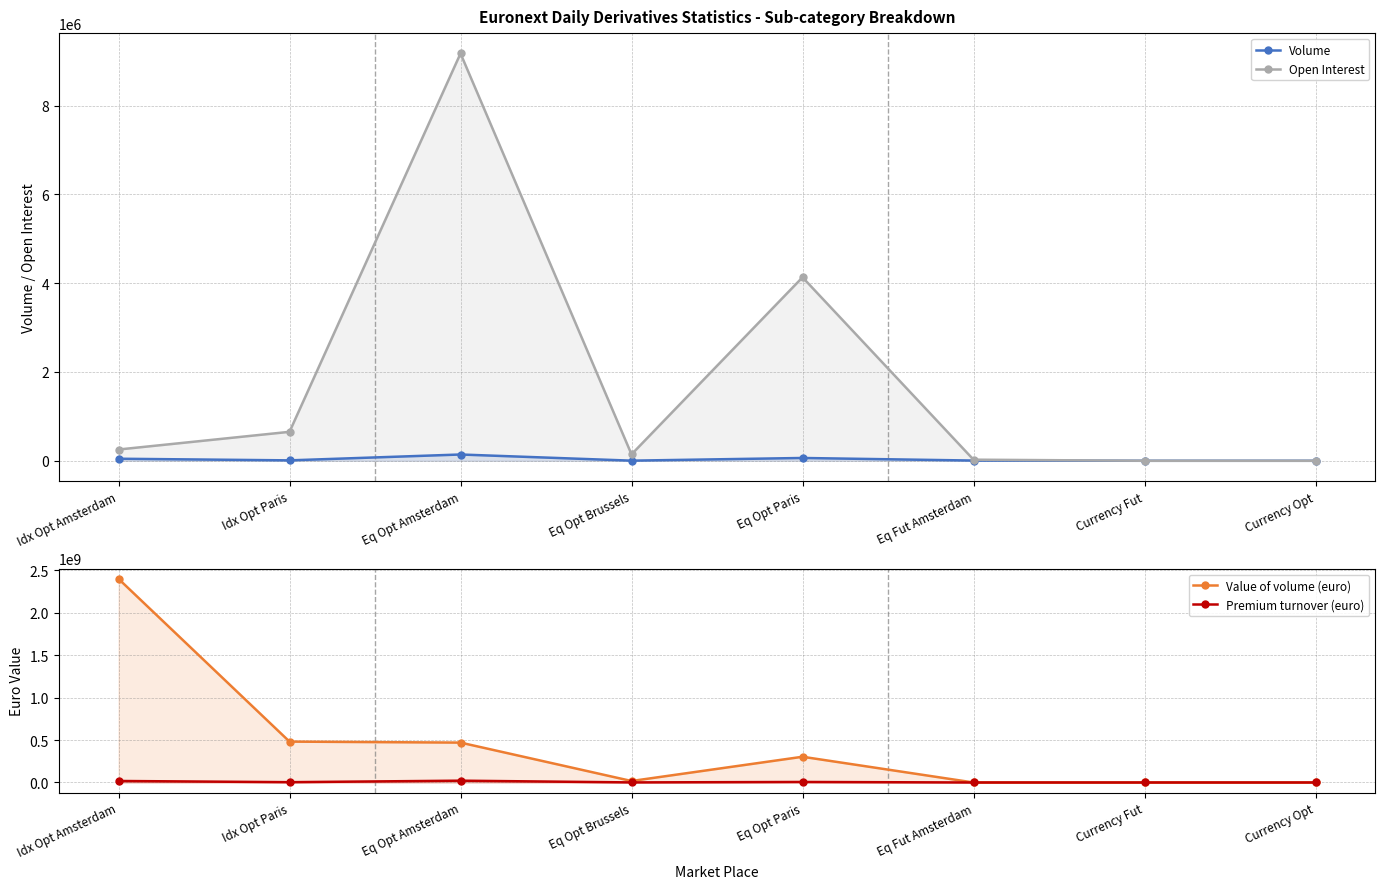

What is the difference between the second highest and minimum values in the Volume series?

63297.0